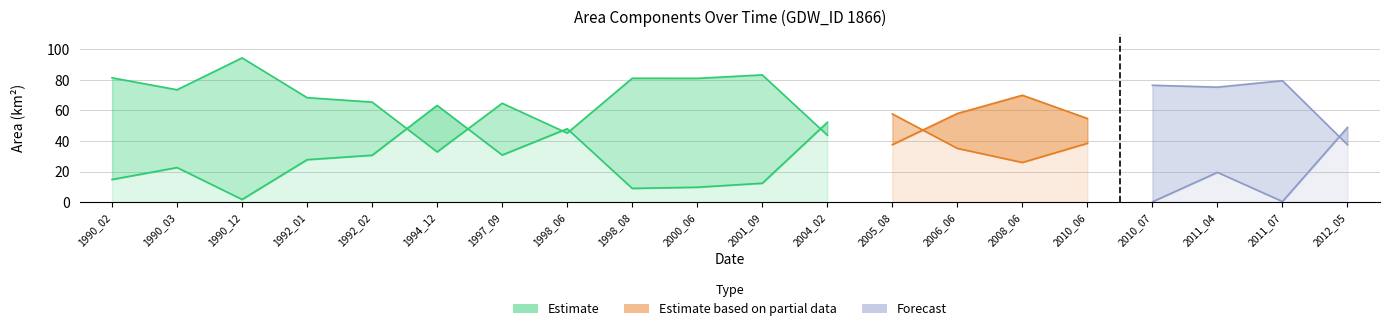

Where is the first local minimum for waterArea?

1990_03